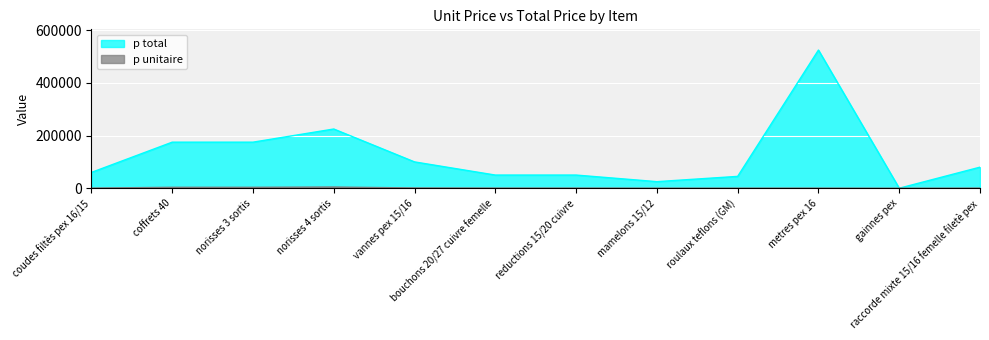

Does the chart display data point markers on the line(s)?

No